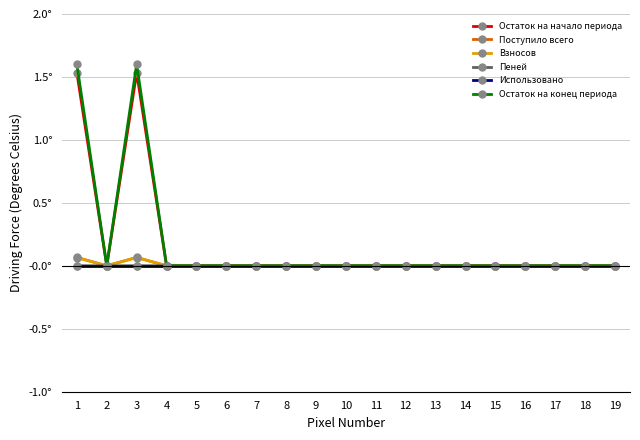

Which category has the lowest value across all series?

2